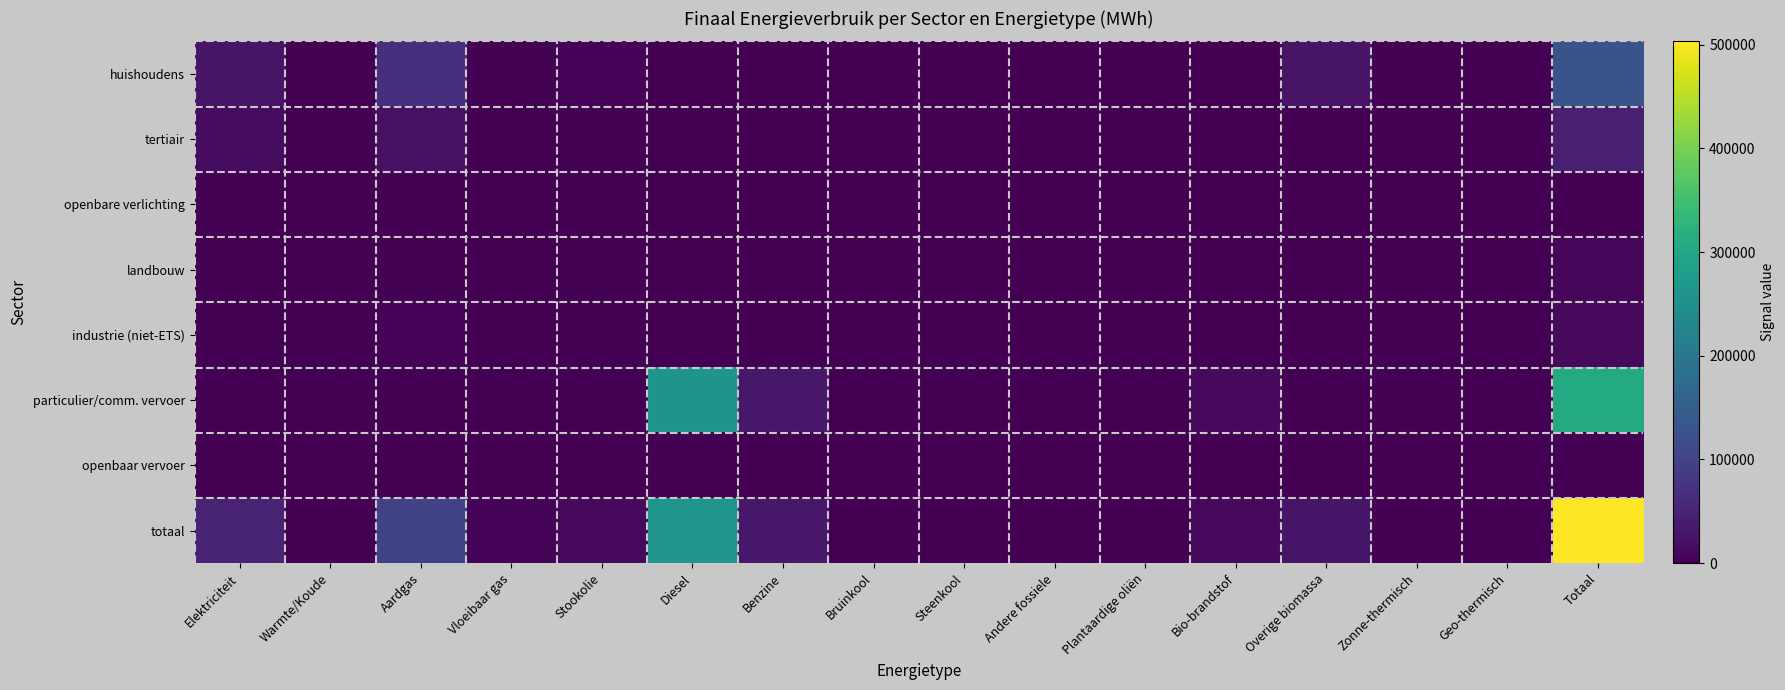

Rank the series by their maximum value, from lowest to highest.

openbare verlichting, openbaar vervoer, landbouw, industrie (niet-ETS), tertiair, huishoudens, particulier/comm. vervoer, totaal